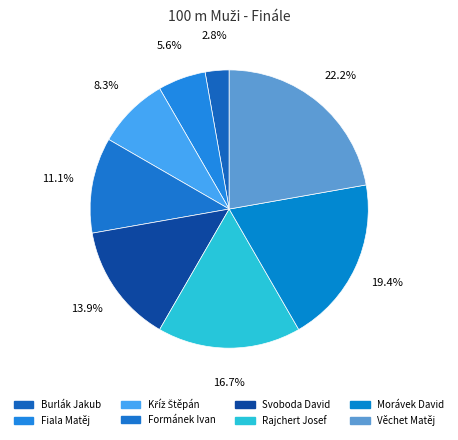

To the nearest percent, what portion does Morávek David represent?

19%